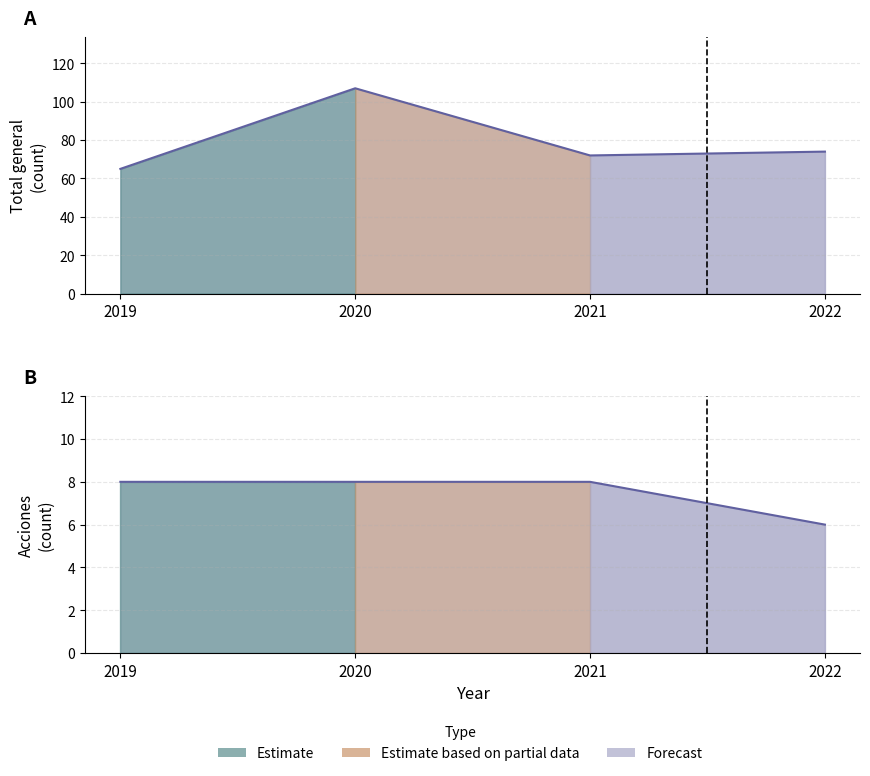

What is the highest value of the Total general series?

107